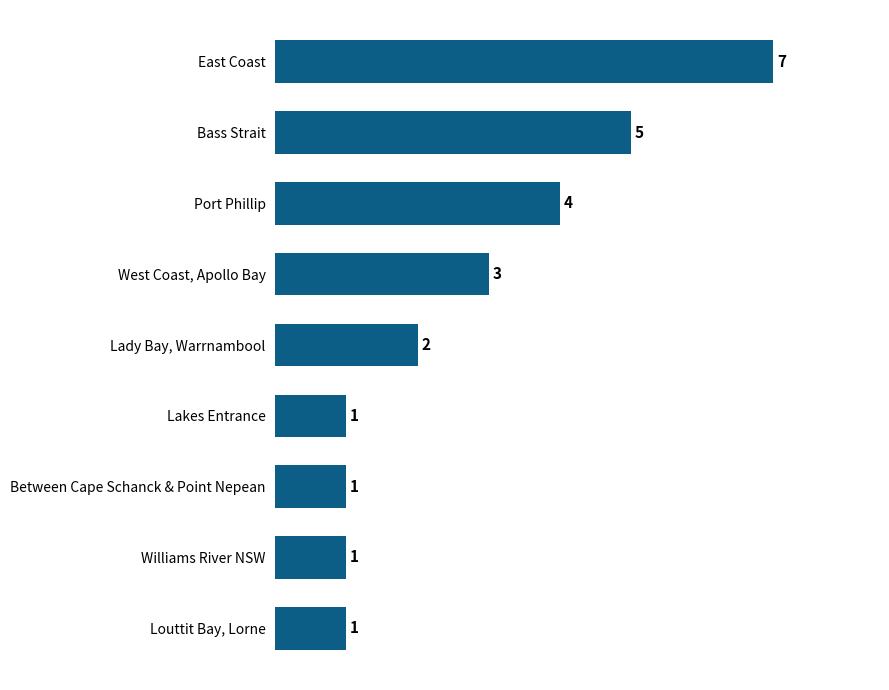

What is the change in value from Lakes Entrance to Bass Strait?

+4